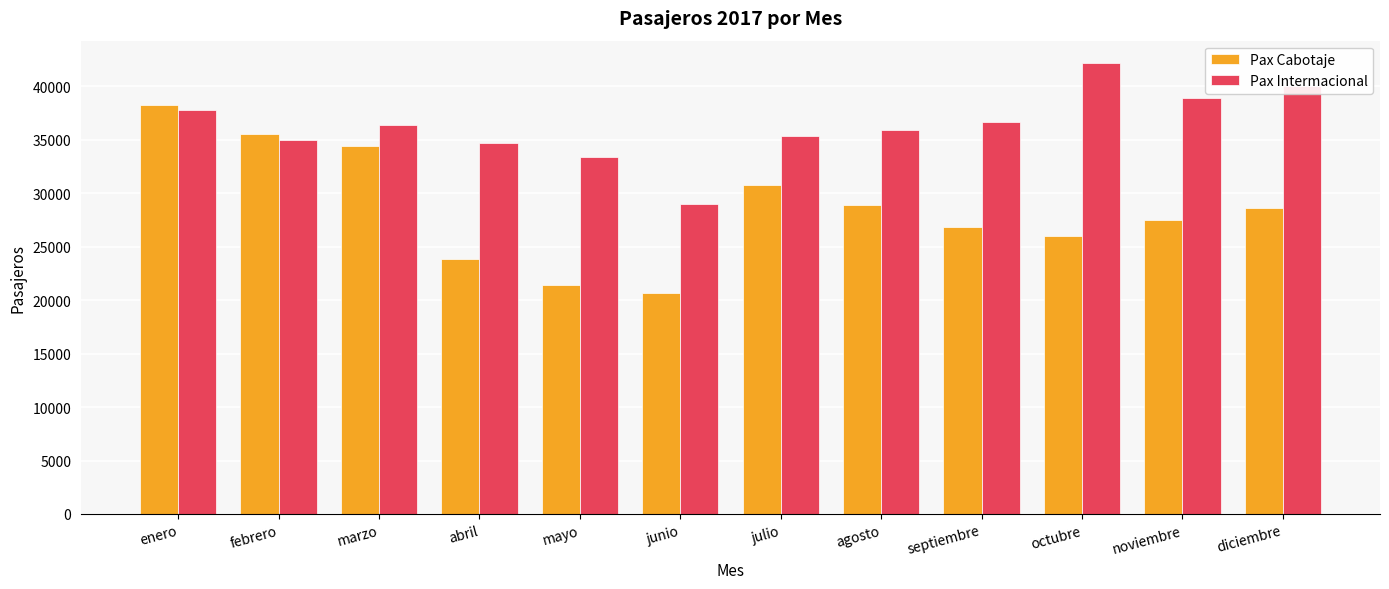

Which category has the lowest value across all series?

junio